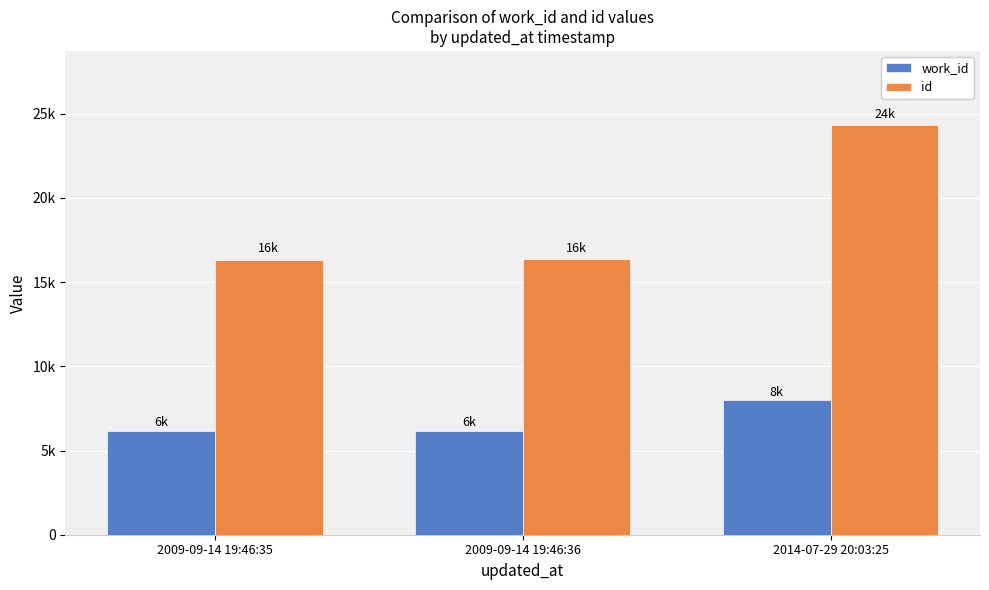

Are the bars horizontal?

No